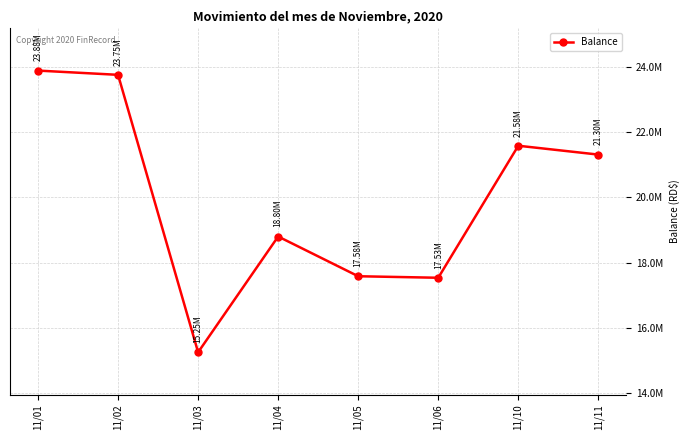

What is the change in value from 11/02 to 11/11?

-2441958.0